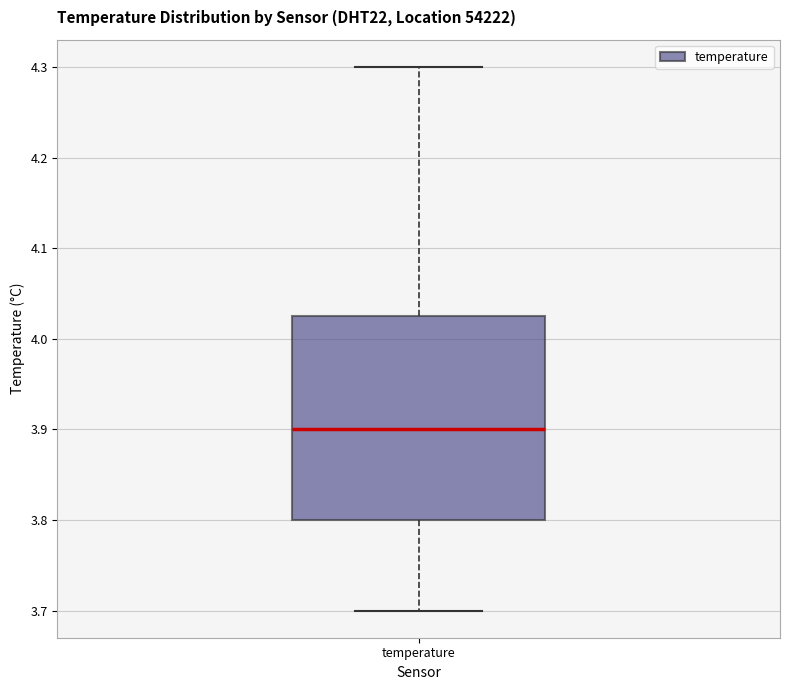

Read this box plot against the y-axis: the position of the median line, the range covered by the box, and the ends of both whiskers. The values are not printed on the chart, so give them approximately, as read against the axis.

median 3.90, box 3.80 to 4.03, whiskers 3.70 to 4.30